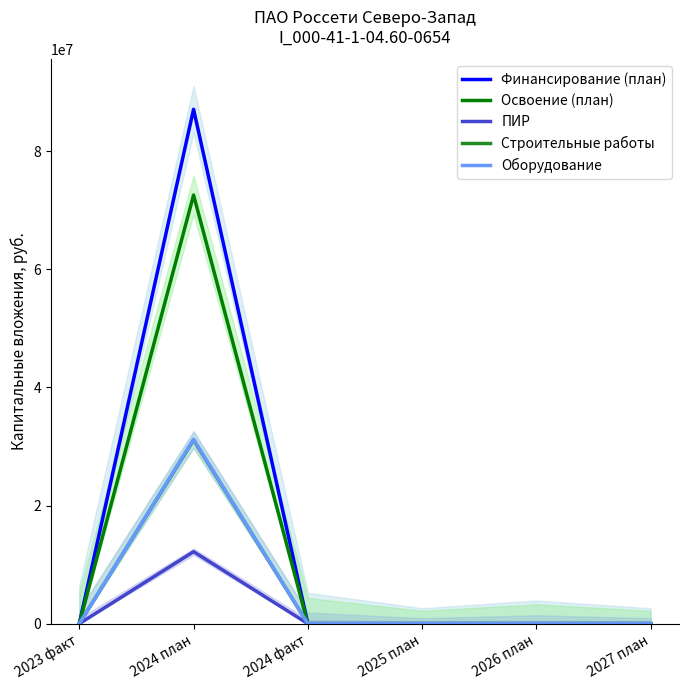

True or false: Финансирование (план) and Строительные работы cross at least once.

False